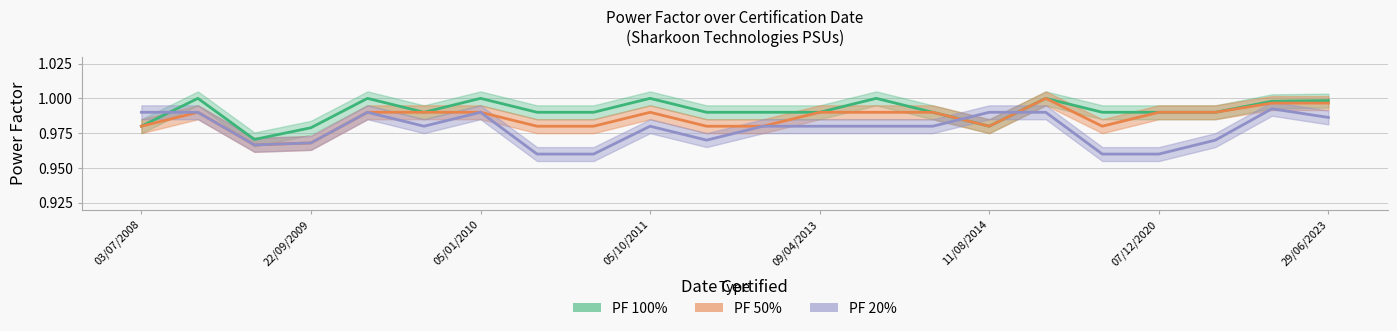

What are all the series names shown in the legend?

PF 20%, PF 50%, PF 100%